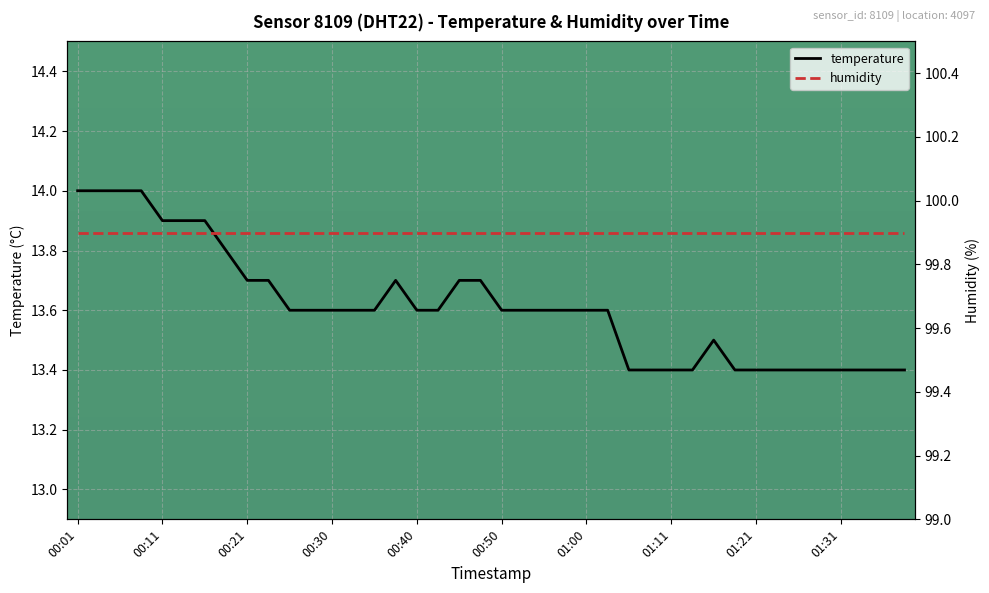

Reading right to left, list all the values displayed in this chart.

01:39=13.4	01:36=13.4	01:34=13.4	01:31=13.4	01:29=13.4	01:26=13.4	01:24=13.4	01:21=13.4	01:18=13.4	01:16=13.5	01:13=13.4	01:11=13.4	01:08=13.4	01:06=13.4	01:03=13.6	01:00=13.6	00:58=13.6	00:55=13.6	00:53=13.6	00:50=13.6	00:48=13.7	00:46=13.7	00:43=13.6	00:40=13.6	00:38=13.7	00:35=13.6	00:33=13.6	00:30=13.6	00:28=13.6	00:25=13.6	00:23=13.7	00:21=13.7	00:18=13.8	00:16=13.9	00:13=13.9	00:11=13.9	00:08=14.0	00:06=14.0	00:03=14.0	00:01=14.0